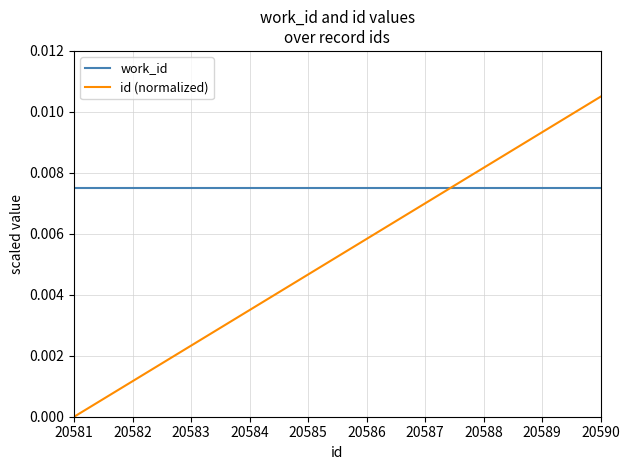

Between 20581 and 20585, which series saw the biggest shift?

id (normalized)